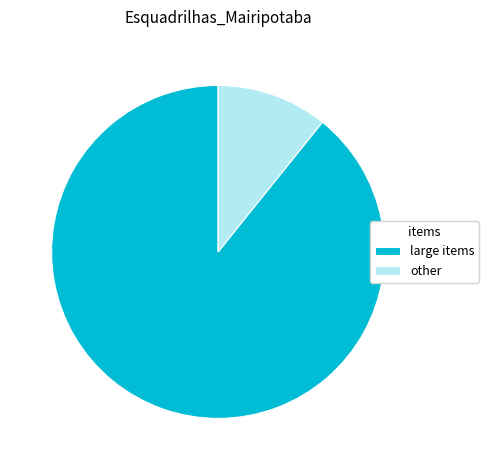

Do large items and other together represent more than half of the pie?

Yes